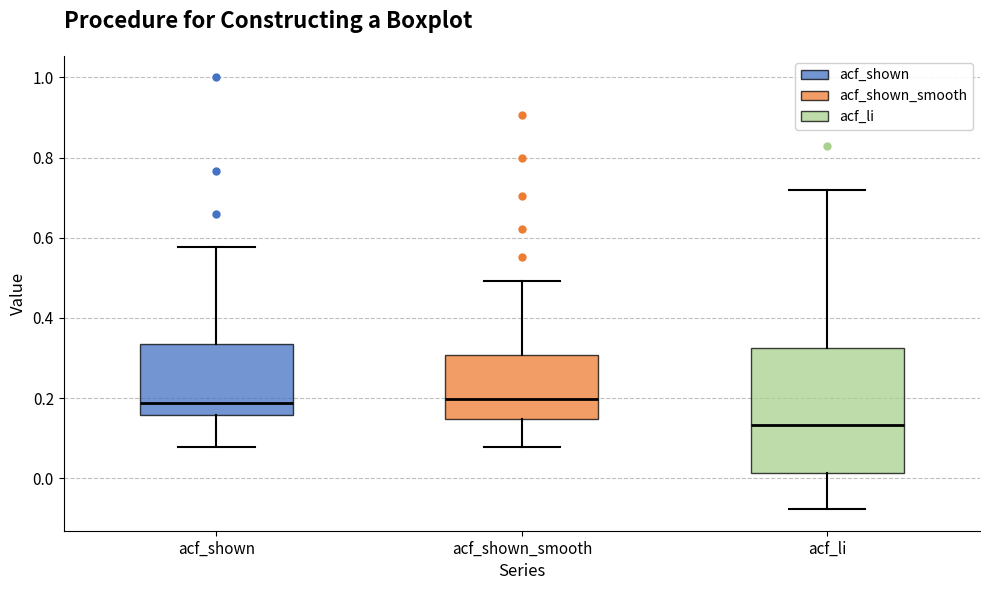

Reading left to right, transcribe this box plot: for each box, give where its median line is, the range the box spans, and where its two whiskers end, as read against the y-axis. The values are not printed on the chart, so give them approximately, as read against the axis.

acf_shown: median 0.18, box 0.16 to 0.34, whiskers 0.08 to 0.58
acf_shown_smooth: median 0.20, box 0.14 to 0.30, whiskers 0.08 to 0.50
acf_li: median 0.14, box 0.02 to 0.32, whiskers -0.08 to 0.72